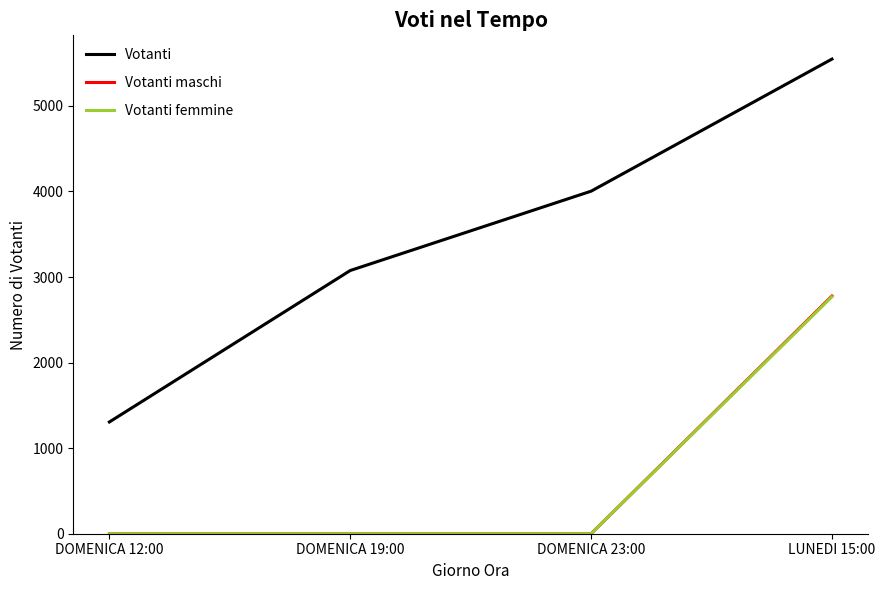

At which category is the sum across all series the highest?

LUNEDI 15:00